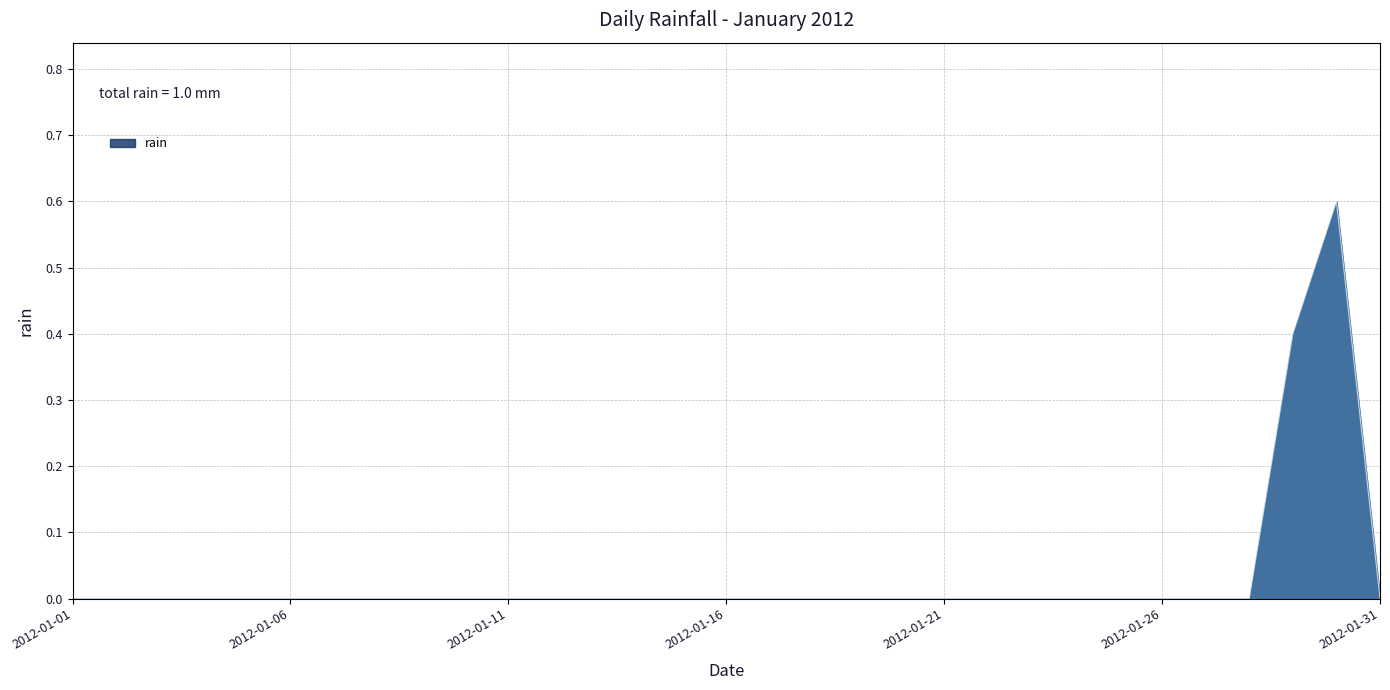

Reading right to left, list all the values displayed in this chart.

0.0	0.6	0.4	0.0	0.0	0.0	0.0	0.0	0.0	0.0	0.0	0.0	0.0	0.0	0.0	0.0	0.0	0.0	0.0	0.0	0.0	0.0	0.0	0.0	0.0	0.0	0.0	0.0	0.0	0.0	0.0